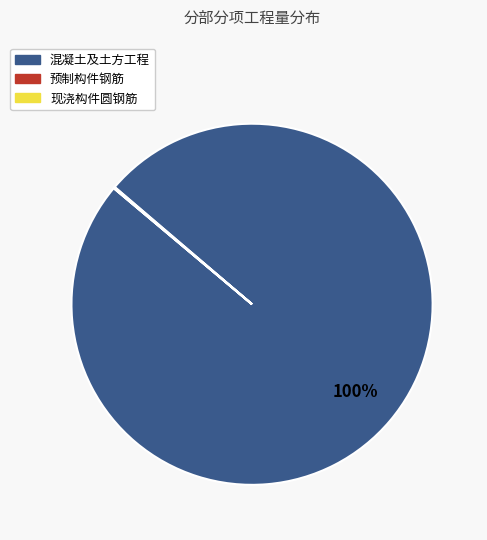

What is the majority slice?

混凝土及土方工程